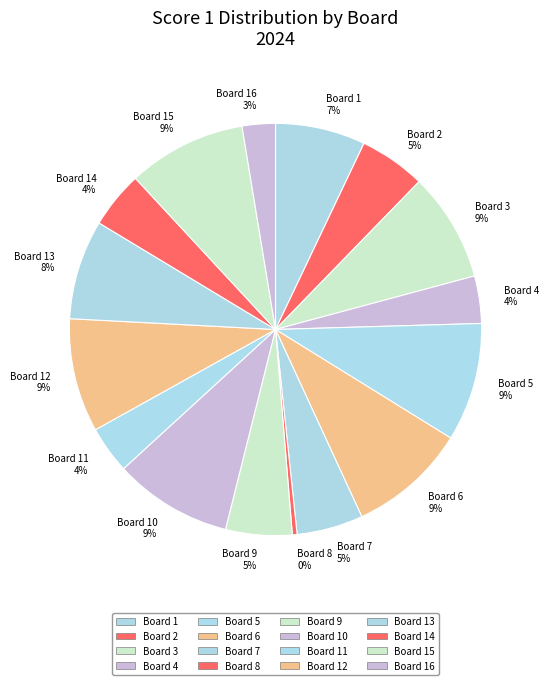

Which has a higher value, Board 5 9% or Board 14 4%?

Board 5 9%